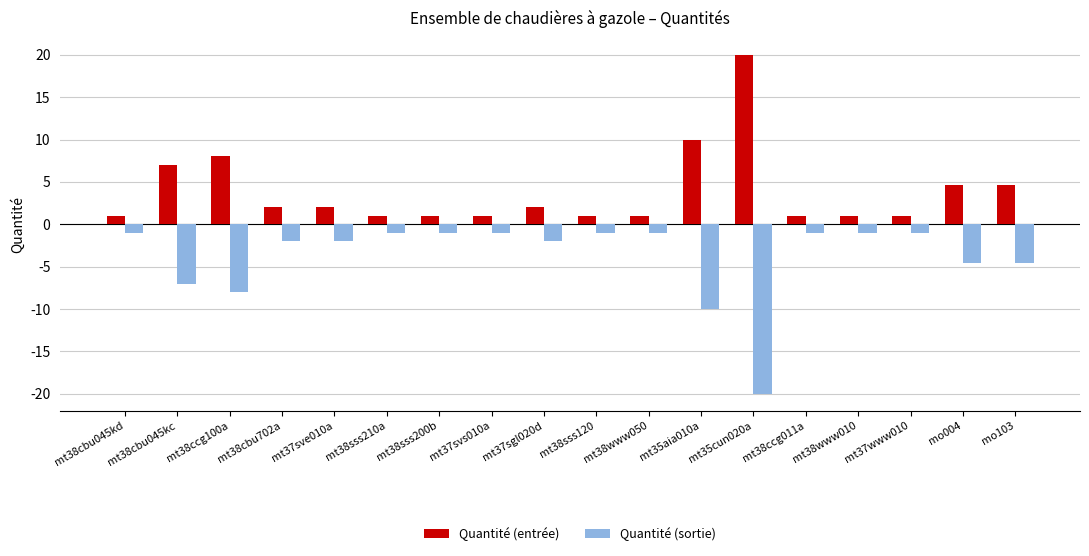

Reading right to left, what are all the values shown in this chart?

Quantité (entrée): 4.6	4.6	1.0	1.0	1.0	20.0	10.0	1.0	1.0	2.0	1.0	1.0	1.0	2.0	2.0	8.0	7.0	1.0
Quantité (sortie): -4.6	-4.6	-1.0	-1.0	-1.0	-20.0	-10.0	-1.0	-1.0	-2.0	-1.0	-1.0	-1.0	-2.0	-2.0	-8.0	-7.0	-1.0